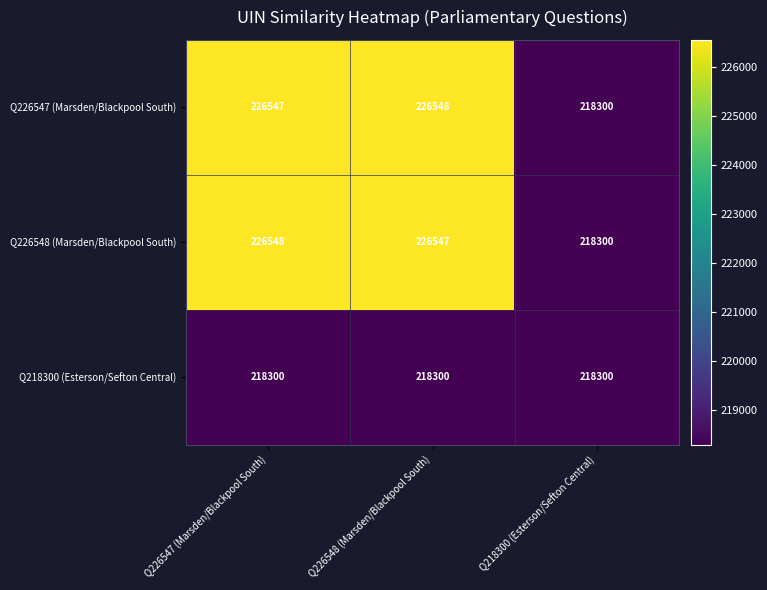

The value of Q218300 (Esterson/Sefton Central) at Q226547 (Marsden/Blackpool South) is 218300. True or false?

True